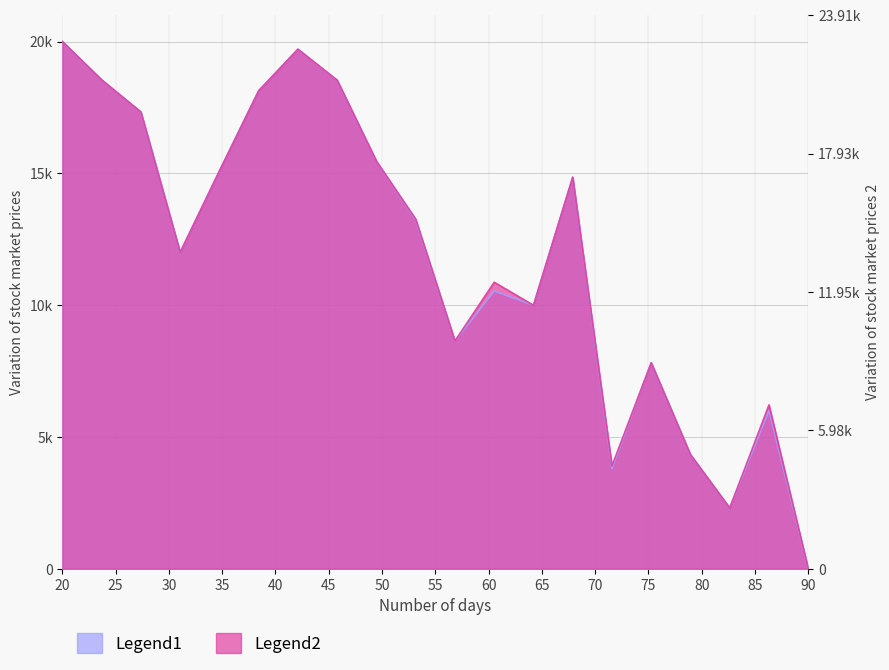

What is the average value of the Reference price series?

11849.6